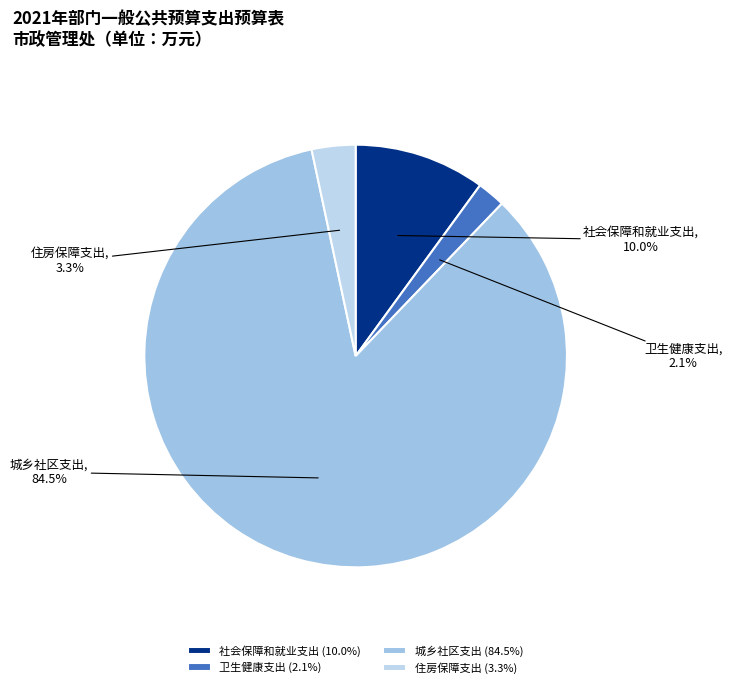

Between 社会保障和就业支出 and 住房保障支出, which is larger?

社会保障和就业支出